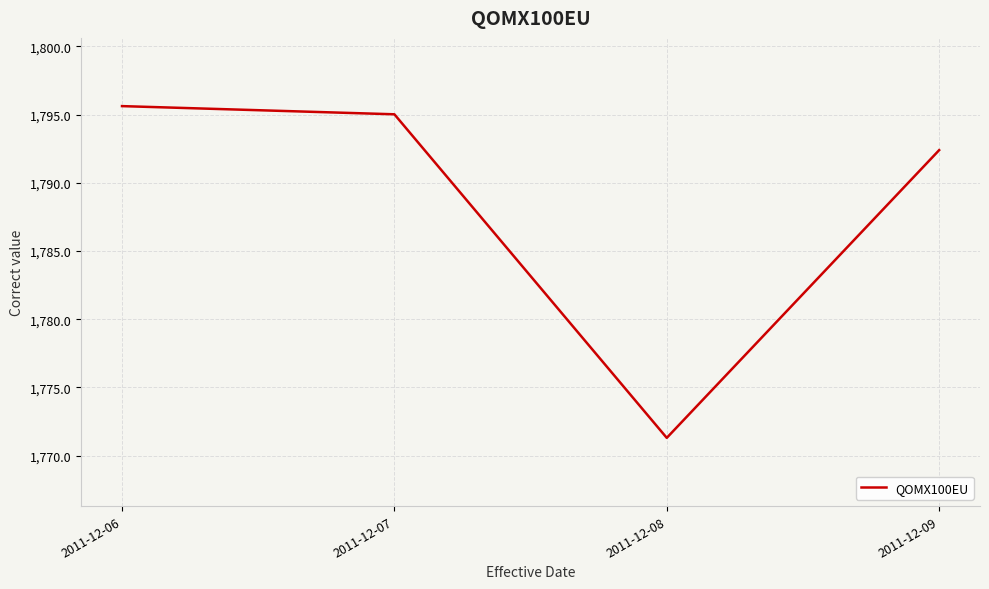

Reading right to left, transcribe all the data shown in this chart.

2011-12-09=1792.4	2011-12-08=1771.3	2011-12-07=1795.0	2011-12-06=1795.6